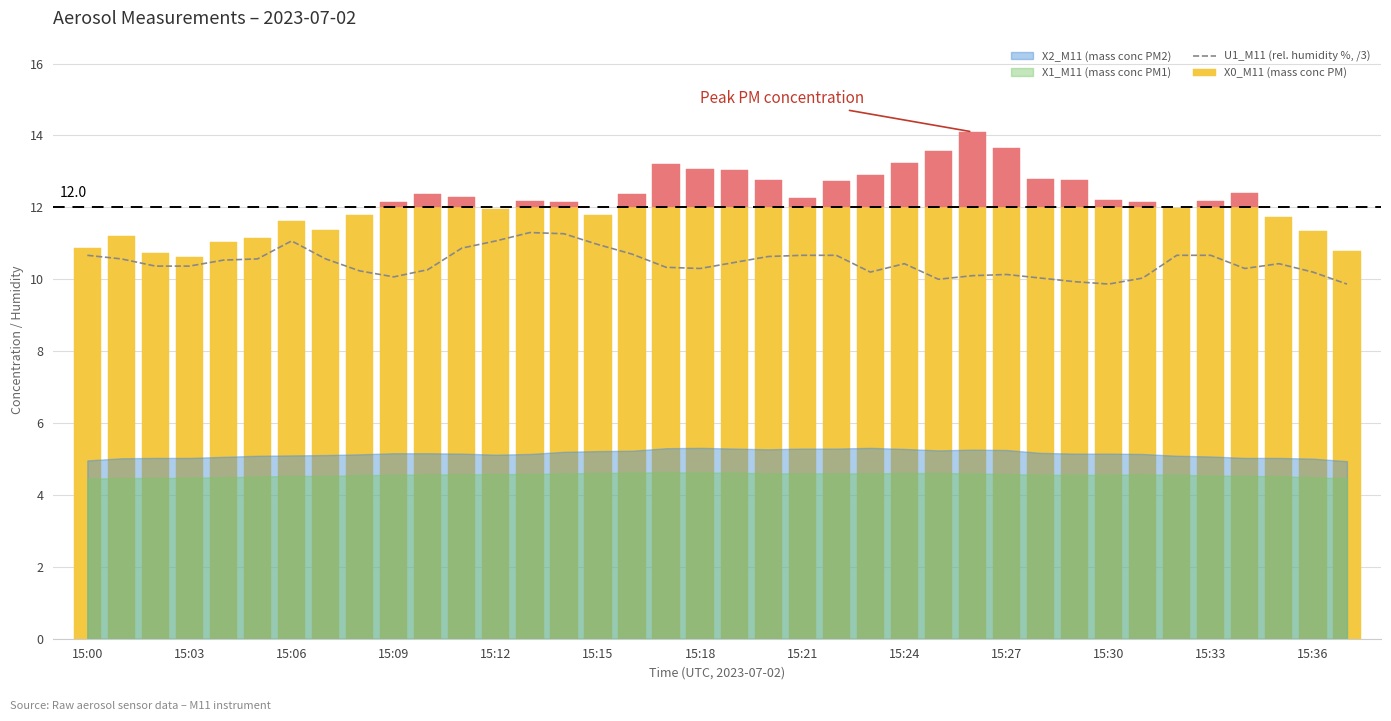

What is the difference between the values at 33 and 23?

0.5